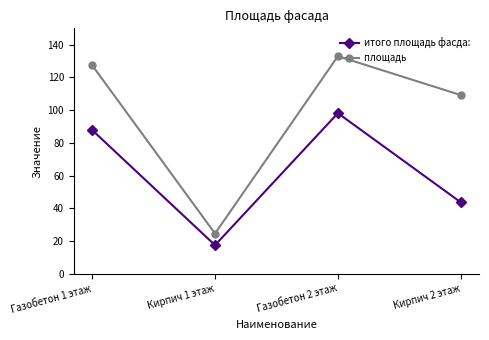

What is the label of the 1st point from the right?

Кирпич 2 этаж